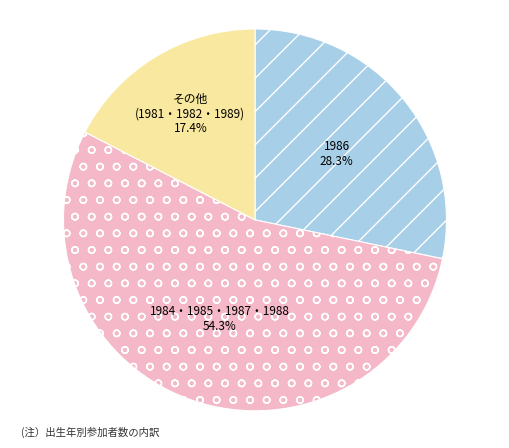

To the nearest percent, what percentage of the pie is 1986?

28%